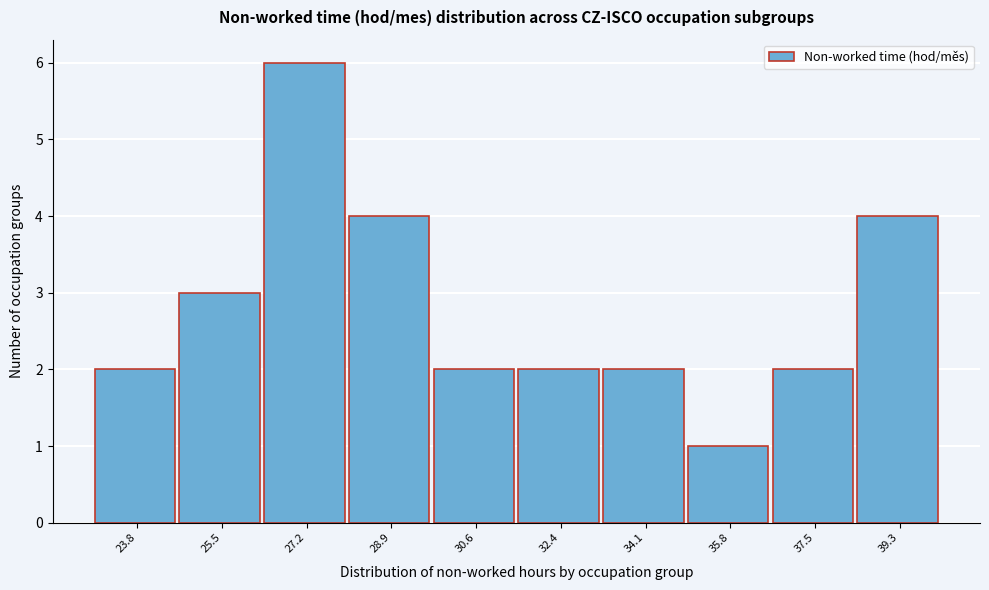

Reading left to right, transcribe all the data shown in this chart.

23.8=2	25.5=3	27.2=6	28.9=4	30.6=2	32.4=2	34.1=2	35.8=1	37.5=2	39.3=4